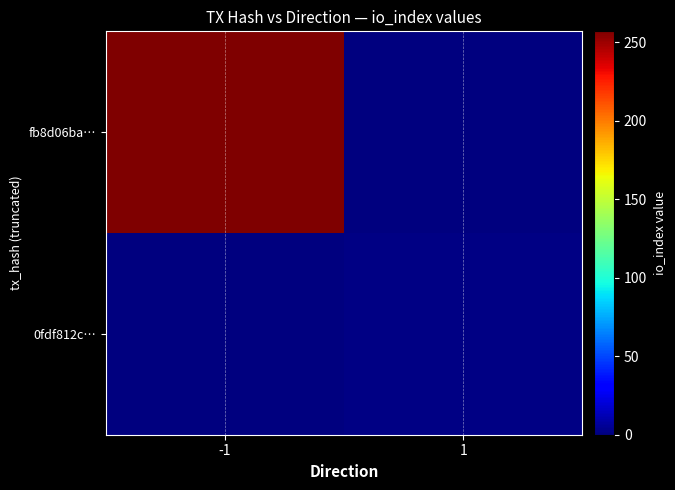

Reading left to right, transcribe all the data shown in this chart.

fb8d06ba…: -1=257	1=0
0fdf812c…: -1=0	1=2